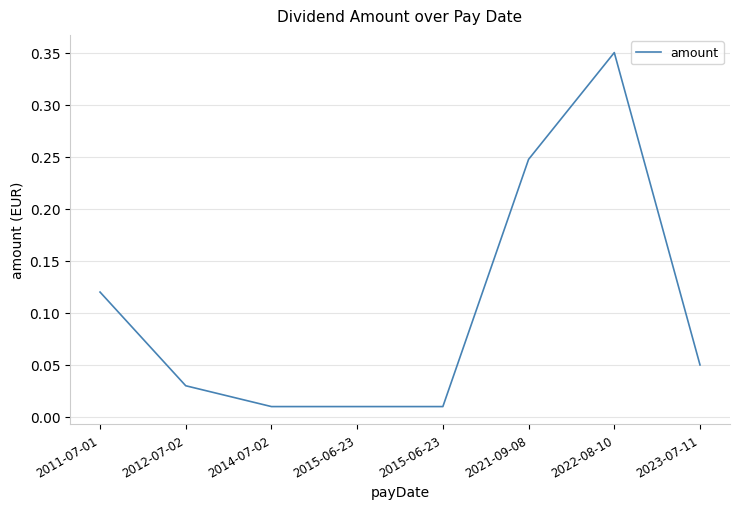

Is this an area chart (filled region under the line)?

No